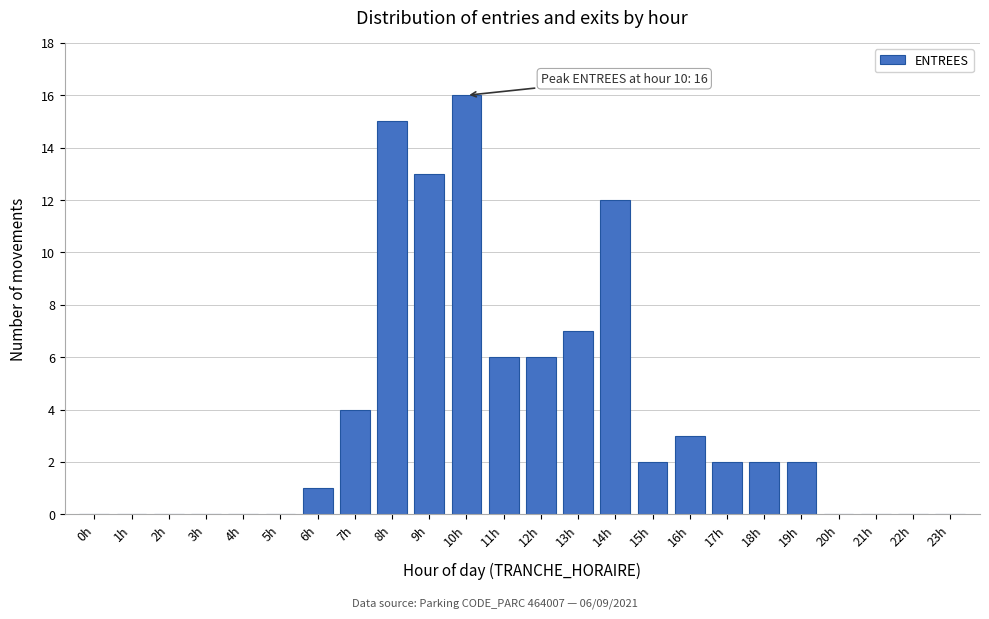

Reading right to left, what are all the values shown in this chart?

23h=0	22h=0	21h=0	20h=0	19h=2	18h=2	17h=2	16h=3	15h=2	14h=12	13h=7	12h=6	11h=6	10h=16	9h=13	8h=15	7h=4	6h=1	5h=0	4h=0	3h=0	2h=0	1h=0	0h=0